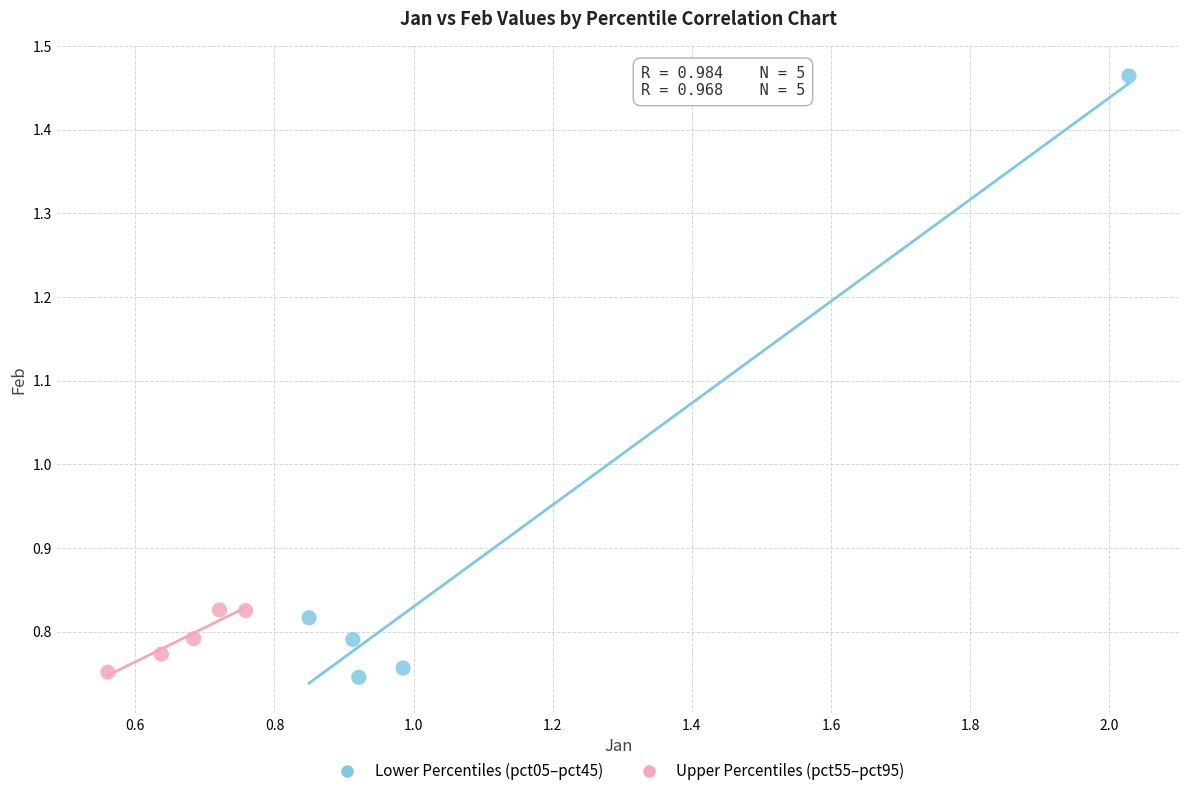

Which series has the widest spread of Y values?

Lower Percentiles (pct05–pct45)